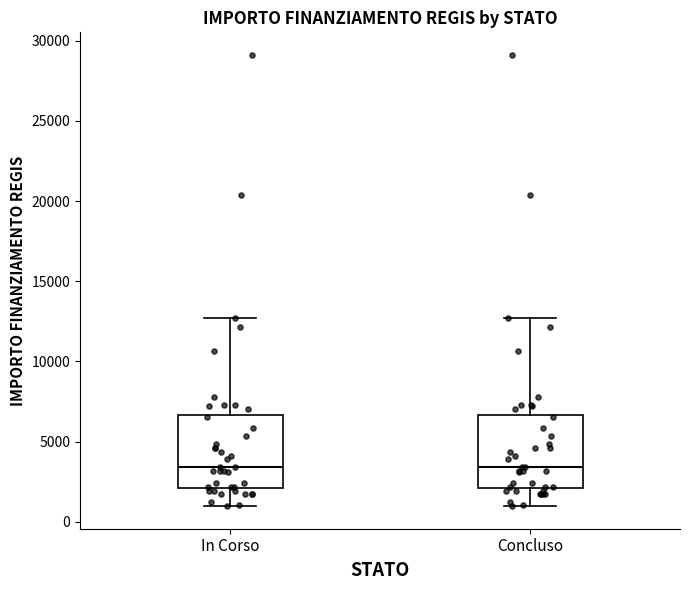

Reading left to right, read every box against the y-axis: the position of its median line, the range the box covers, and the ends of its whiskers. The values are not printed on the chart, so give them approximately, as read against the axis.

In Corso: median 3500, box 2000 to 6500, whiskers 1000 to 12500
Concluso: median 3500, box 2000 to 6500, whiskers 1000 to 12500